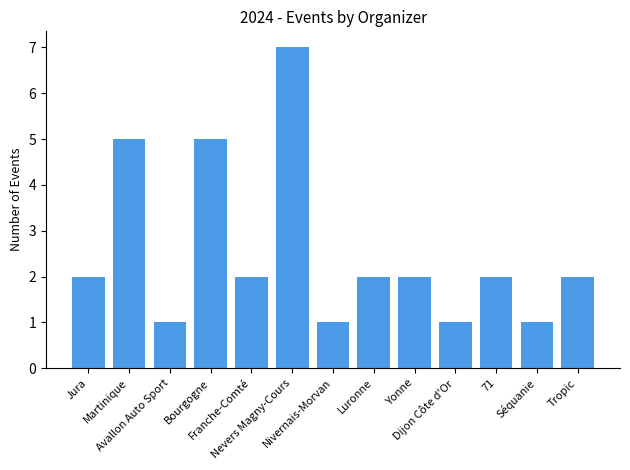

Count the values in the range 1 to 2.

10